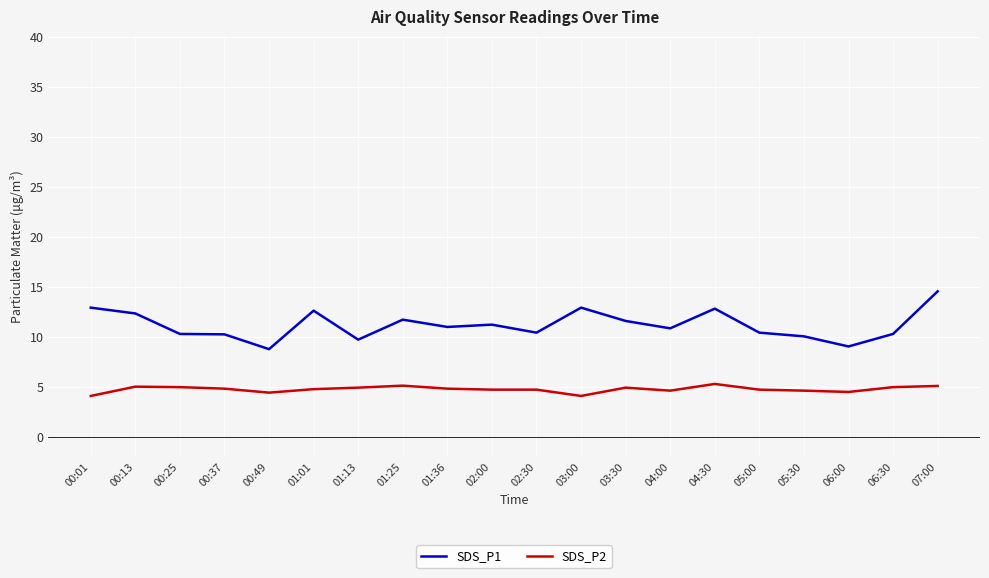

Does the chart have visible grid lines?

Yes